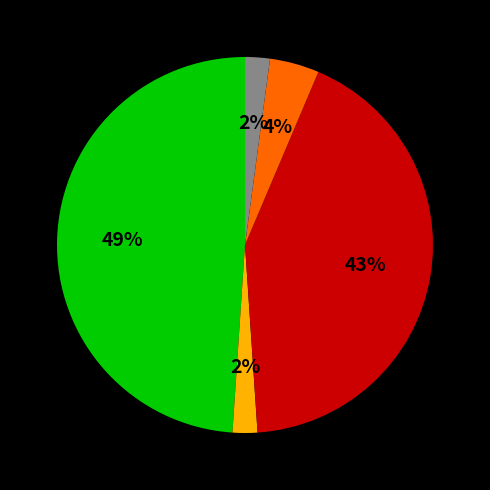

Is there any slice that represents more than half of the pie?

No